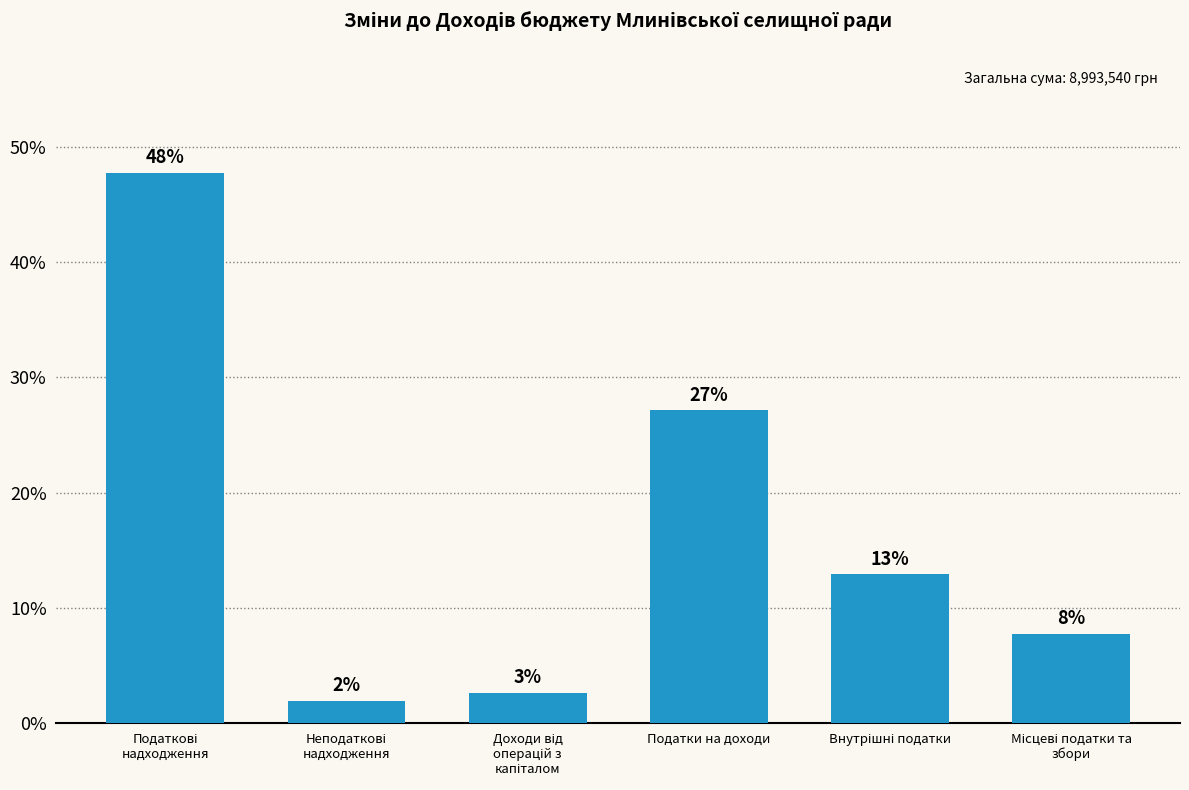

What is the greatest value displayed?

47.8